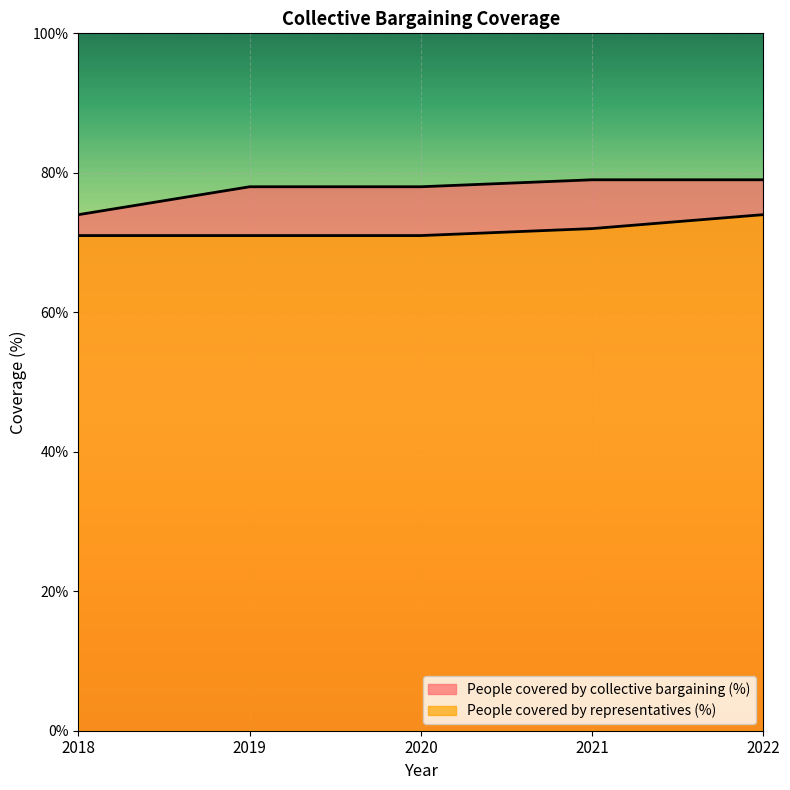

At 2020, list the series in order from smallest to largest.

People covered by representatives (%), People covered by collective bargaining (%)